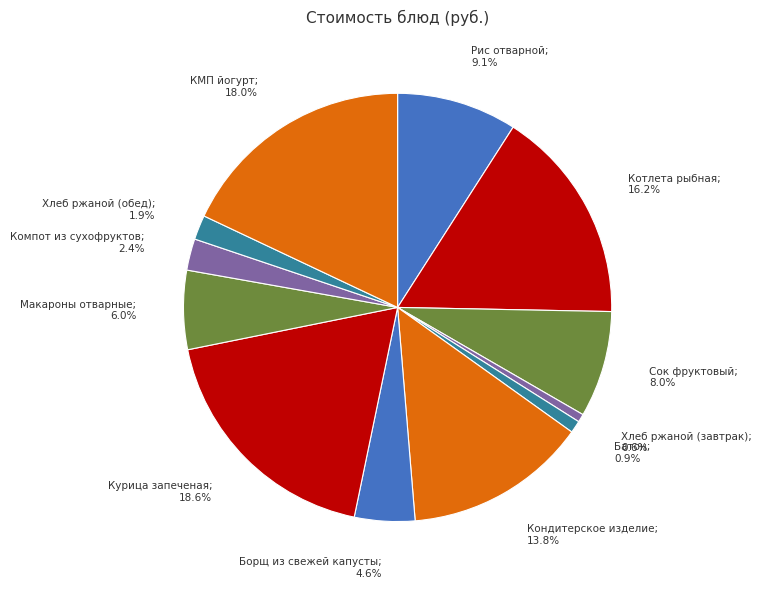

How many segments does this pie chart have?

12